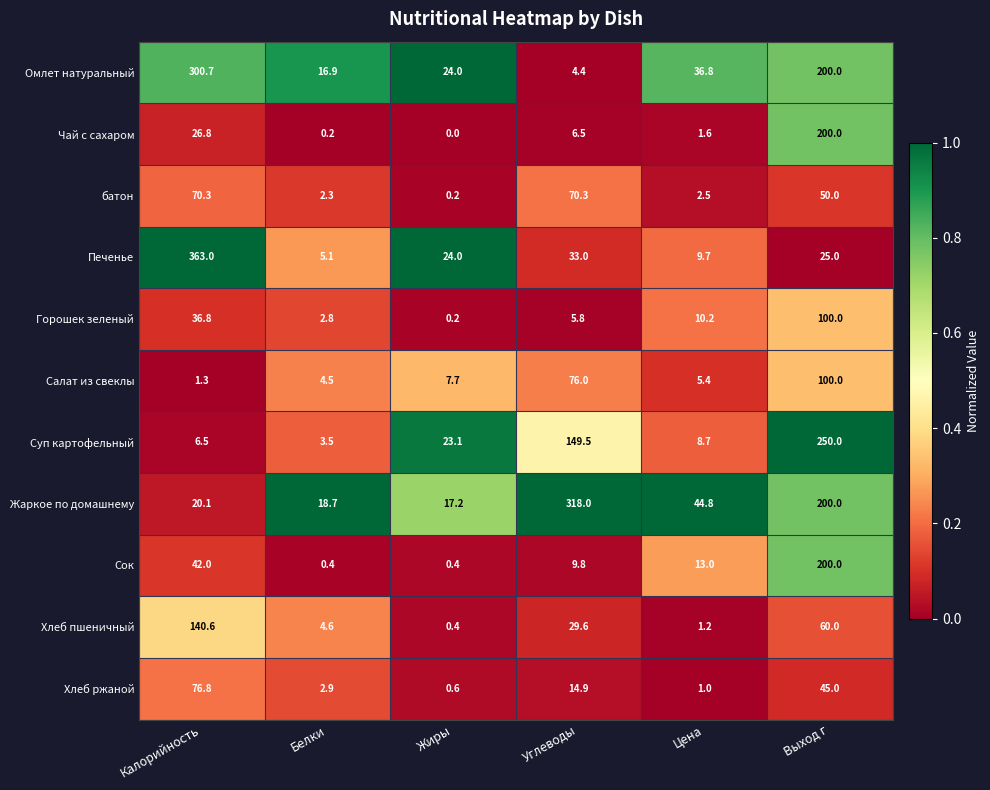

Read the батон value at Белки.

2.3